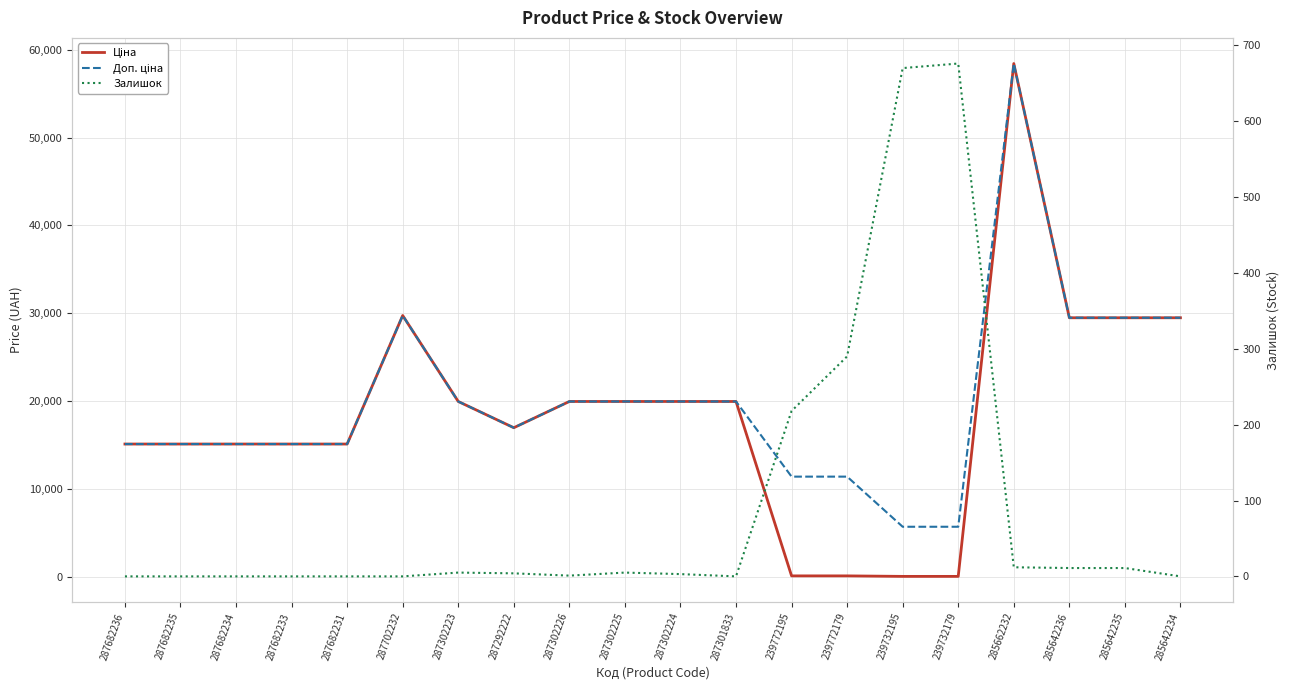

What is the maximum value shown in the chart?

58426.5